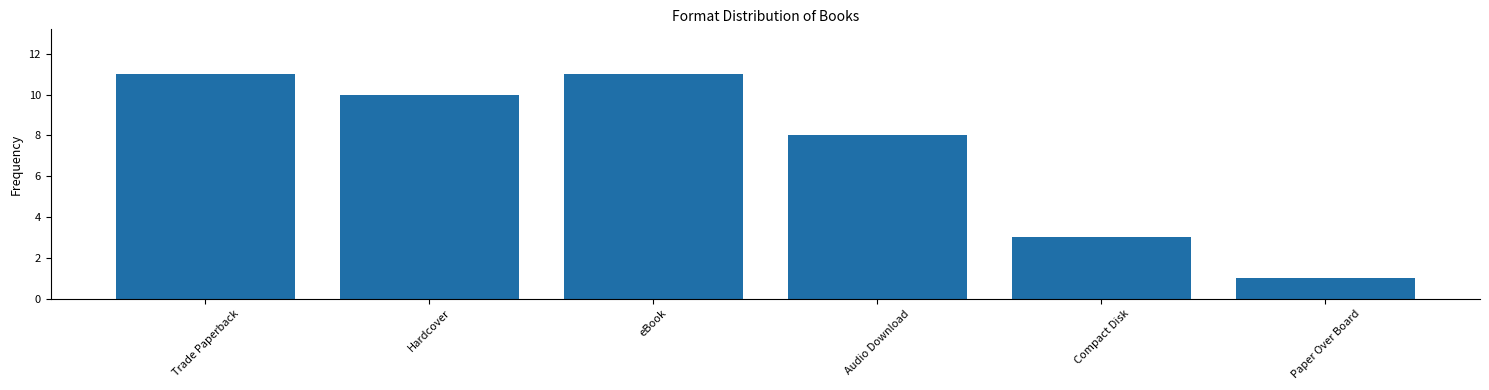

Reading left to right, extract all data points from this chart.

11	10	11	8	3	1